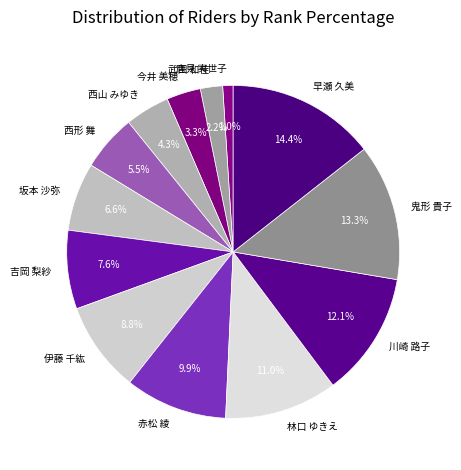

Count the number of slices in the pie.

13